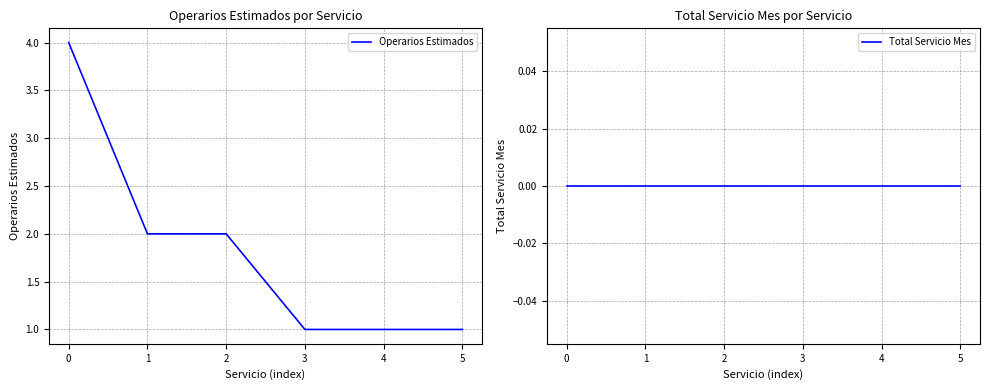

Rank the series at 1 from lowest to highest value.

Total Servicio Mes, Operarios Estimados